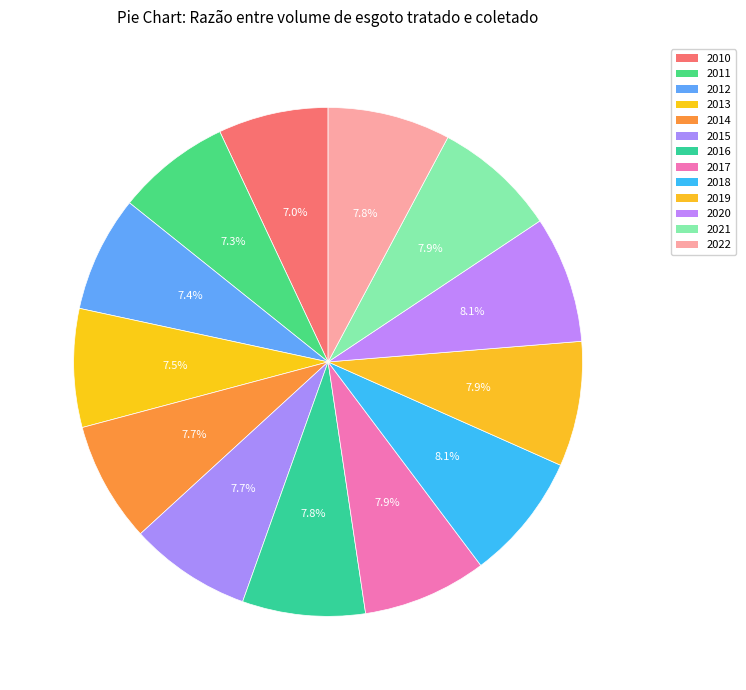

How many slices are in this pie chart?

13